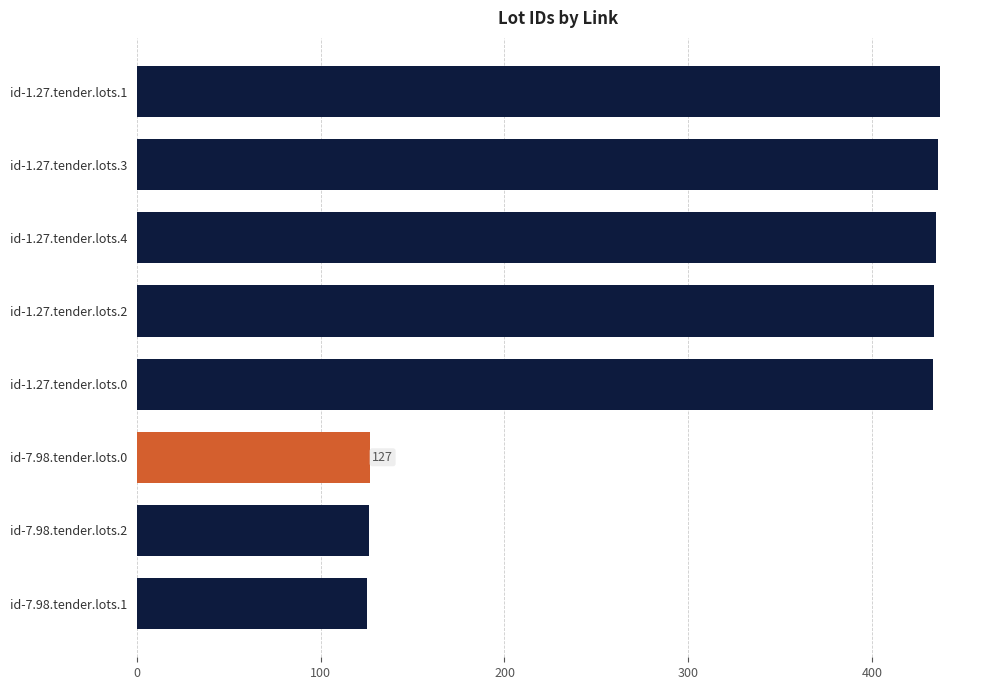

What is the label of the 2nd bar from the bottom?

id-7.98.tender.lots.2